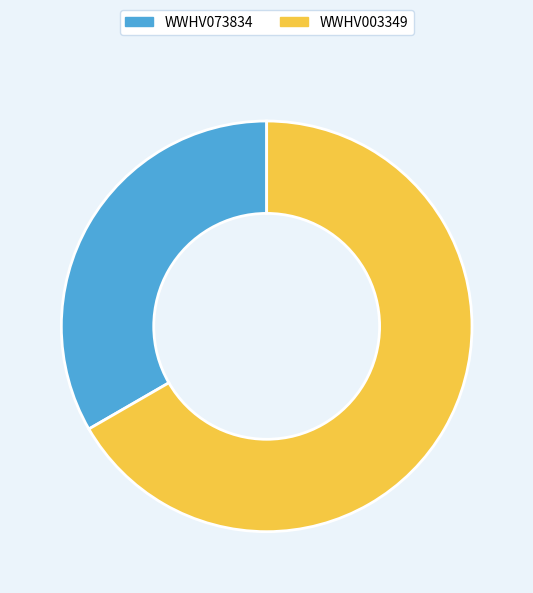

The WWHV003349 slice represents 60% of the pie. True or false?

False